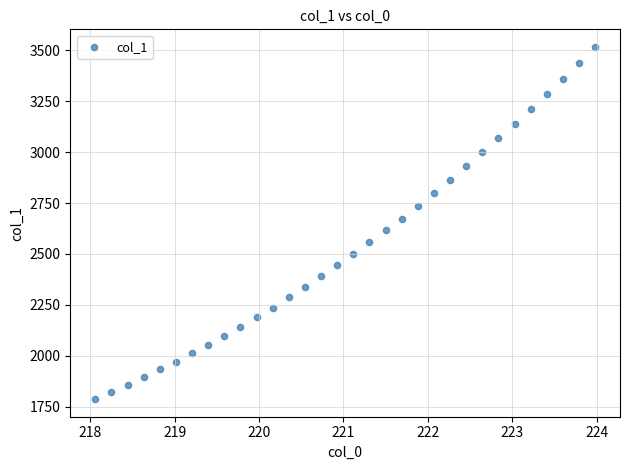

What is the range of Y values (max minus min)?

1730.6